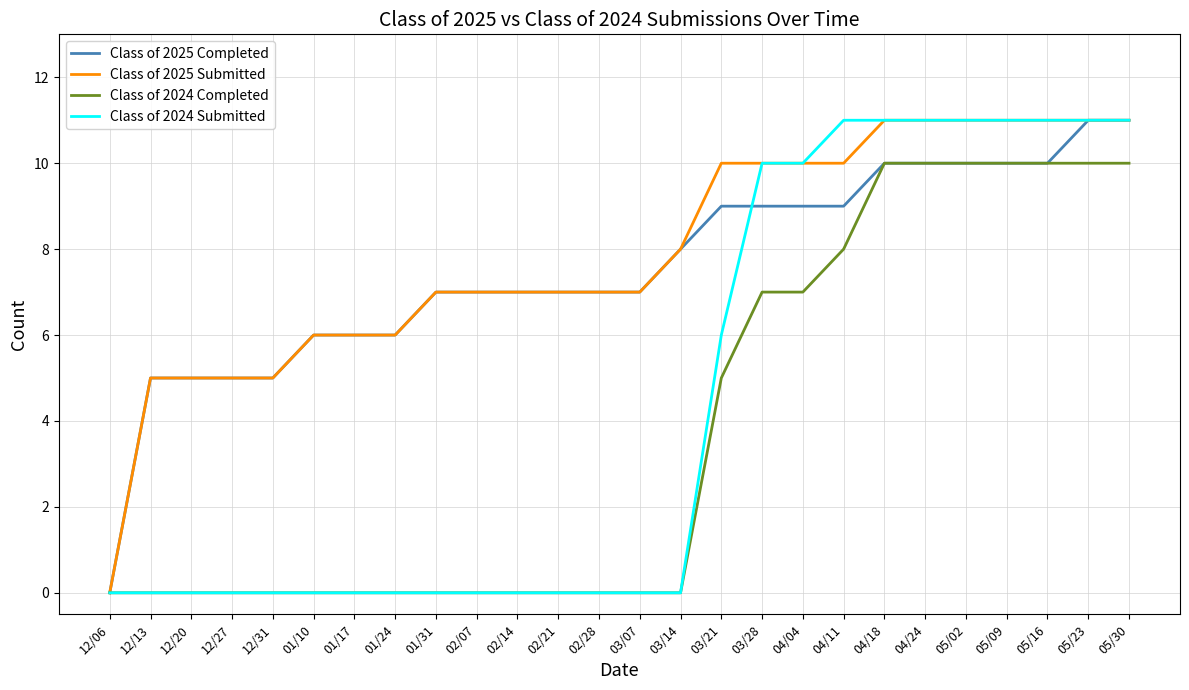

What is the spread (max minus min) of values at 01/17?

6